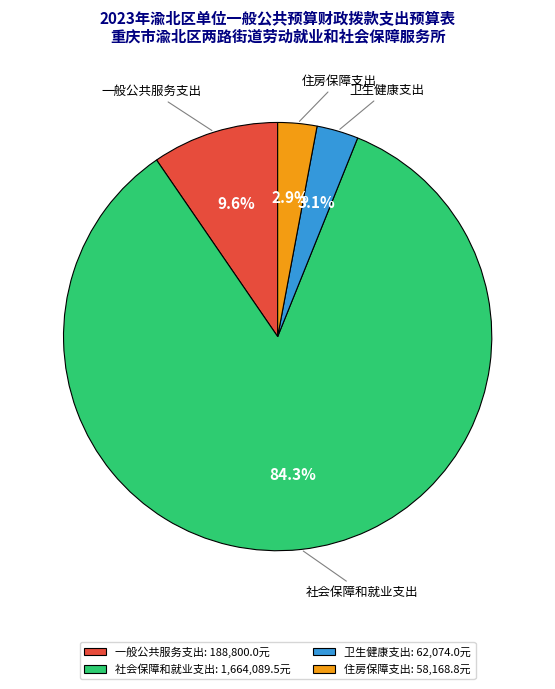

Between 卫生健康支出 and 社会保障和就业支出, which is larger?

社会保障和就业支出